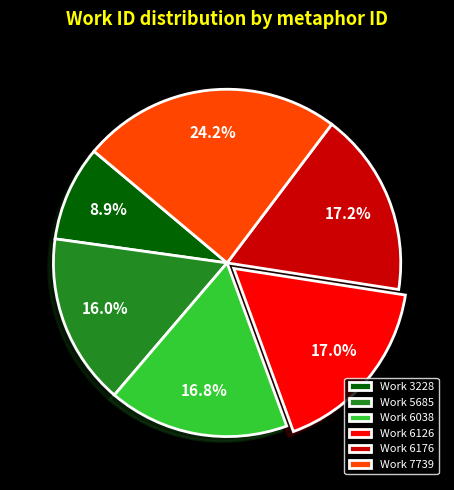

What percentage is NOT represented by Work 6176?

82.8%